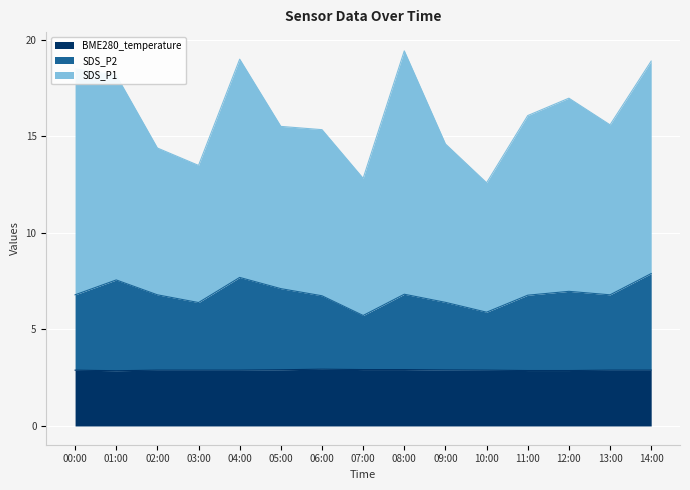

Rank the series by their average value, from highest to lowest.

SDS_P1, SDS_P2, BME280_temperature